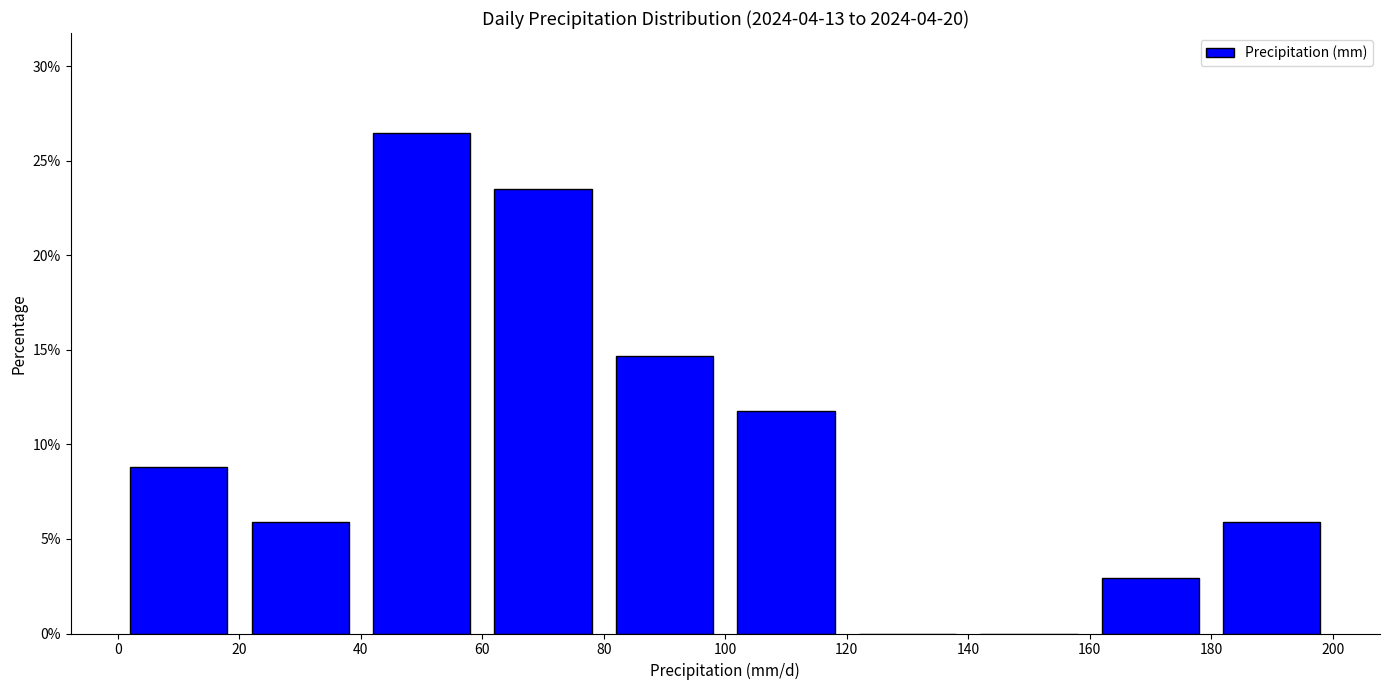

Reading left to right, transcribe this chart: for each bar, give the range it covers on the x-axis and its height. The values are not printed on the chart, so give them approximately, as read against the axis.

0 to 20: 9.0
20 to 40: 6.0
40 to 60: 26.5
60 to 80: 23.5
80 to 100: 14.5
100 to 120: 12.0
120 to 140: 0
140 to 160: 0
160 to 180: 3.0
180 to 200: 6.0